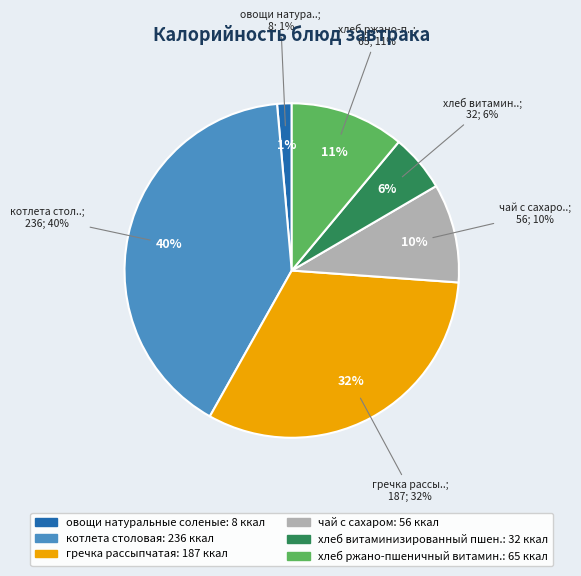

Is there any slice that represents more than half of the pie?

No